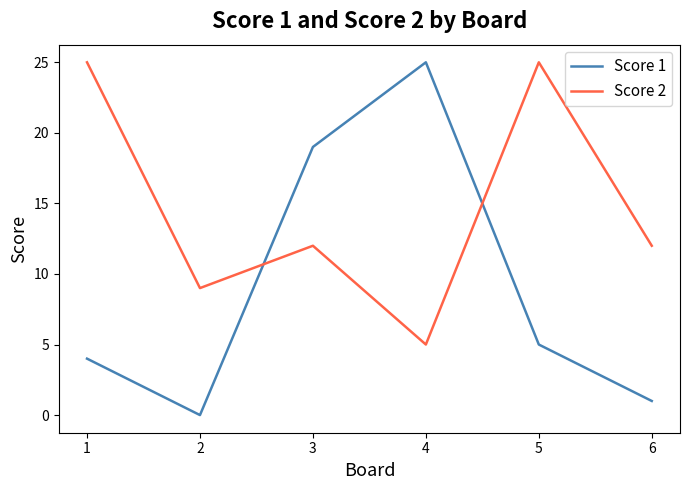

What is the difference between the highest and lowest values at 5?

20